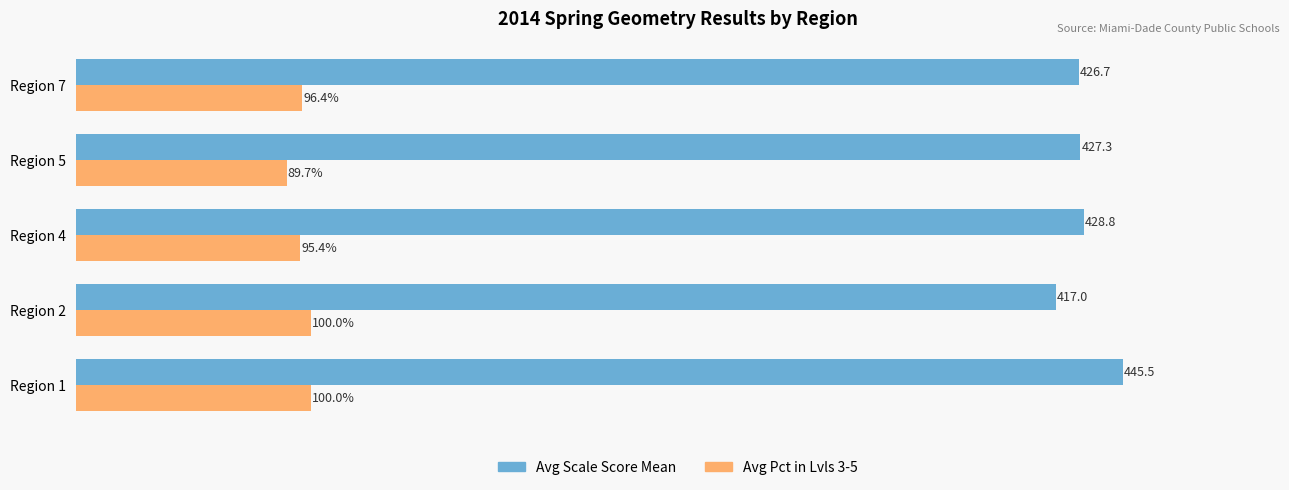

Which series changed the most between Region 4 and Region 7?

Avg Scale Score Mean